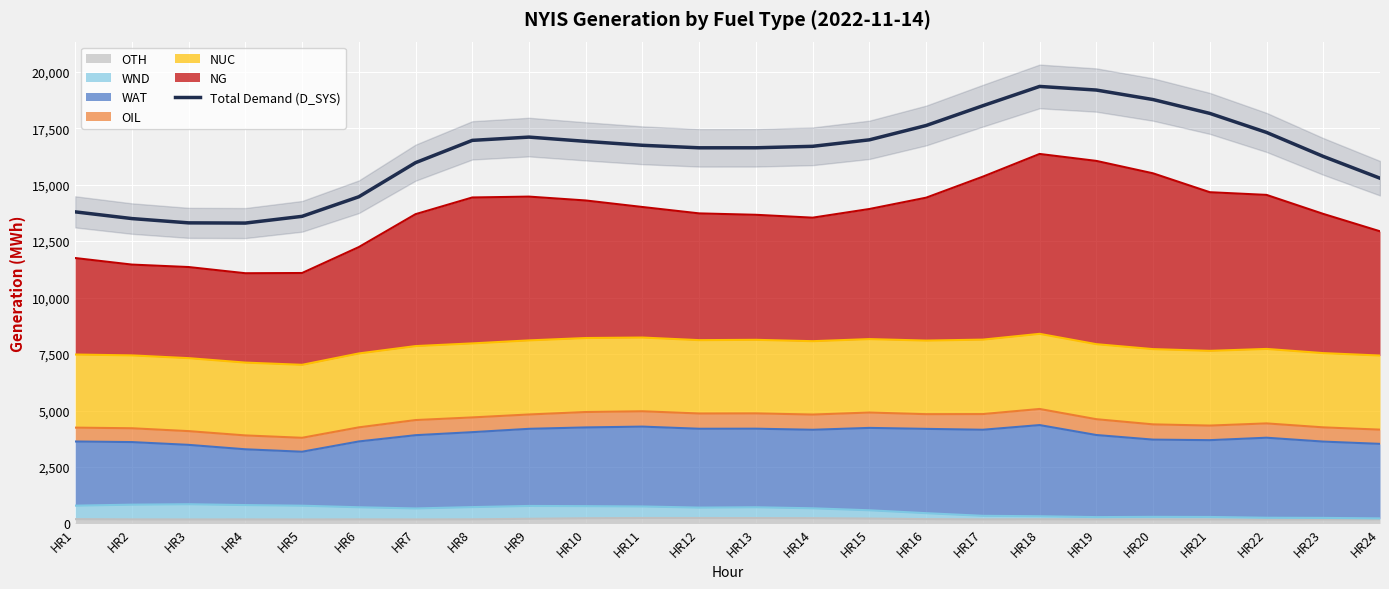

What is the change in value from HR5 to HR6?

+866